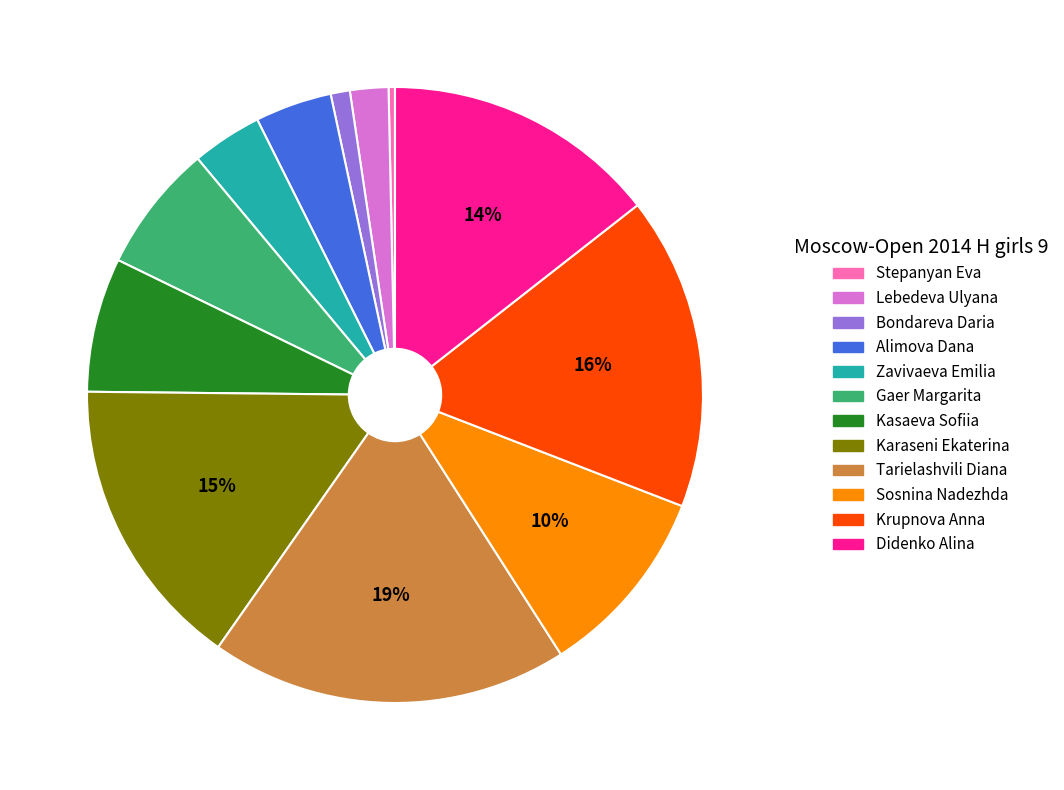

What is the smallest slice in the pie chart?

Stepanyan Eva